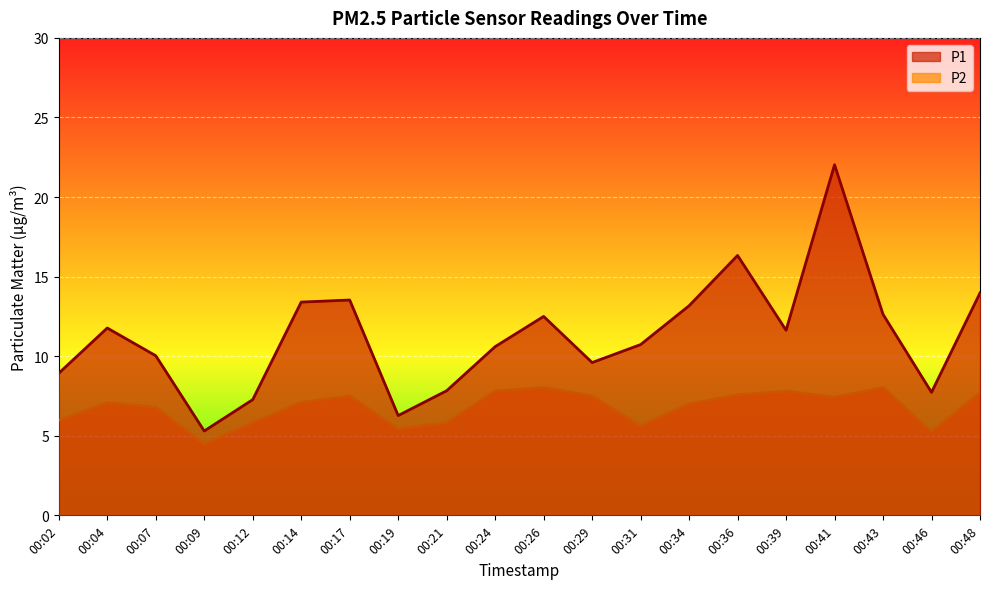

True or false: P2 and P1 intersect in this chart.

False